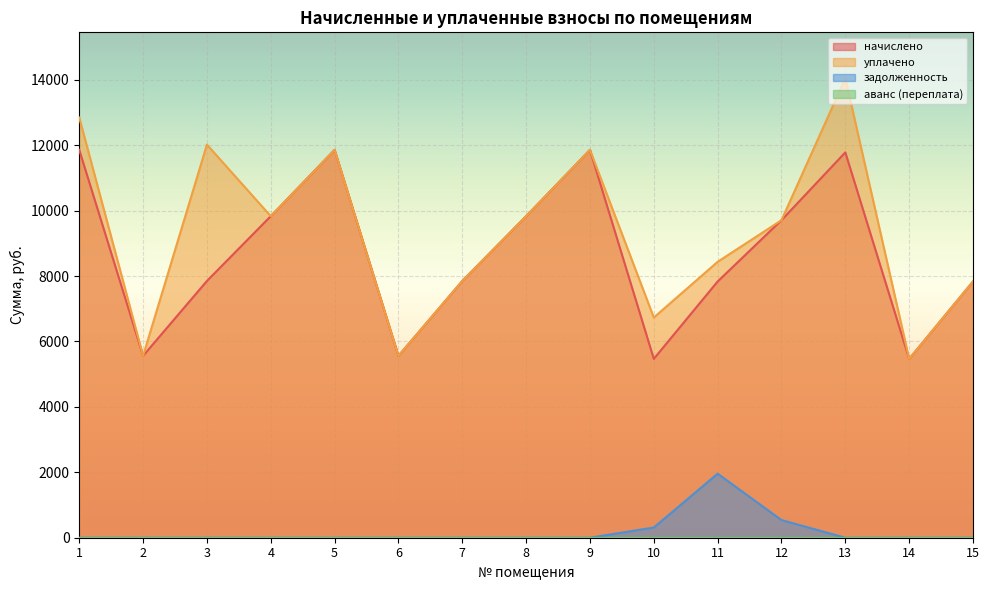

What is the difference between the maximum and second lowest values in the уплачено series?

8486.2